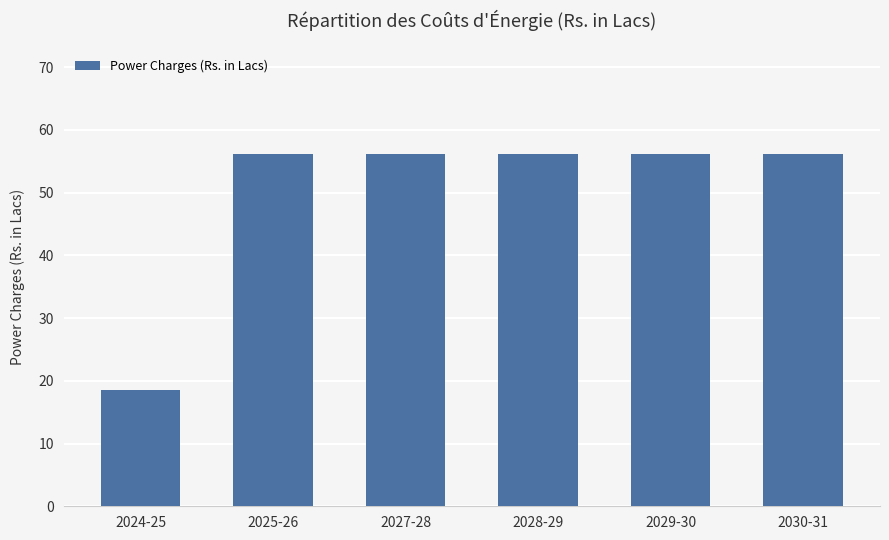

How many categories are shown in the chart?

6